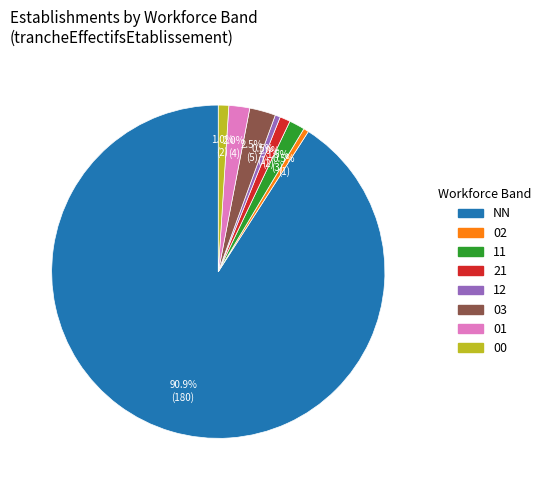

Count the number of slices in the pie.

8